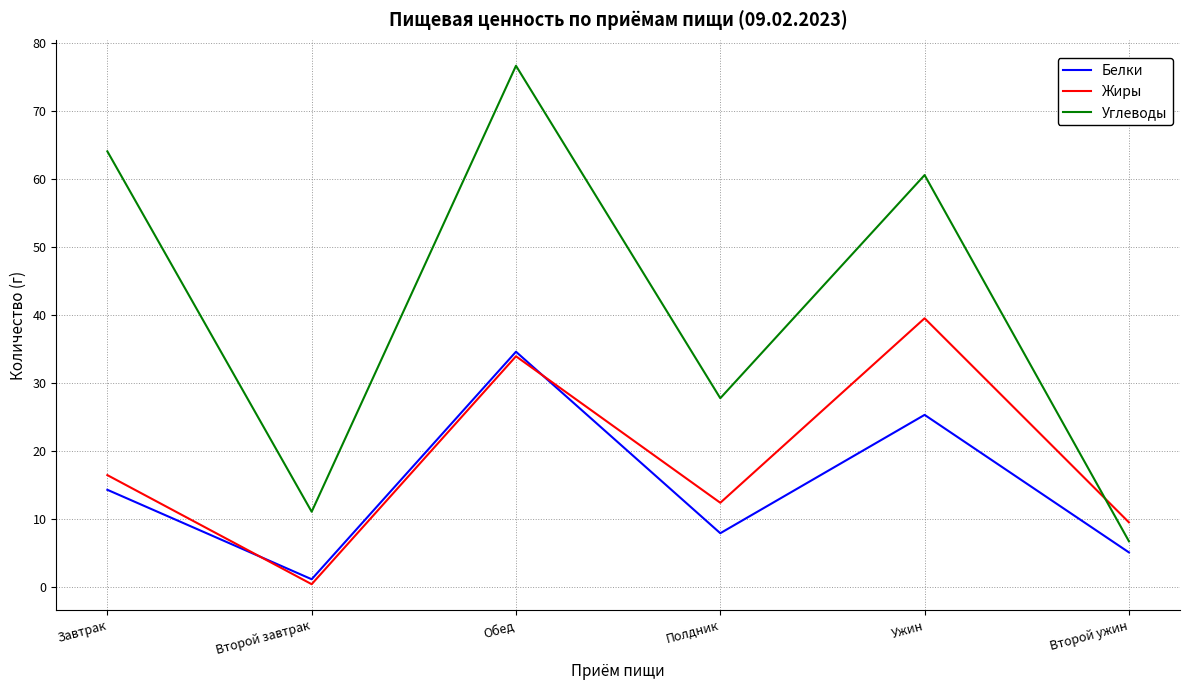

At which label is Углеводы closest to 41?

Полдник